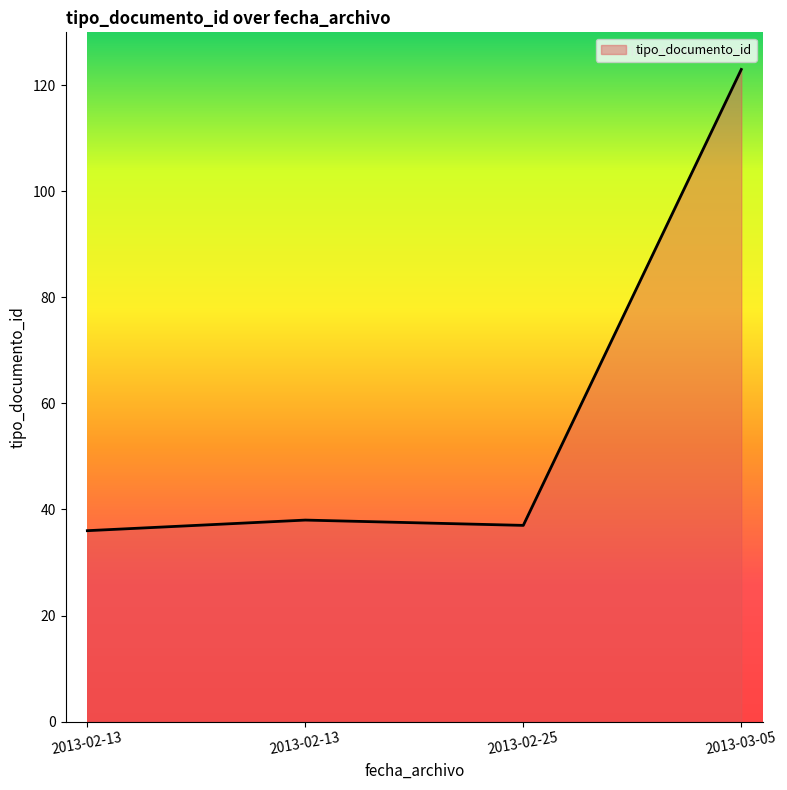

List the labels in order of value, smallest first.

2013-02-13, 2013-02-25, 2013-02-13, 2013-03-05